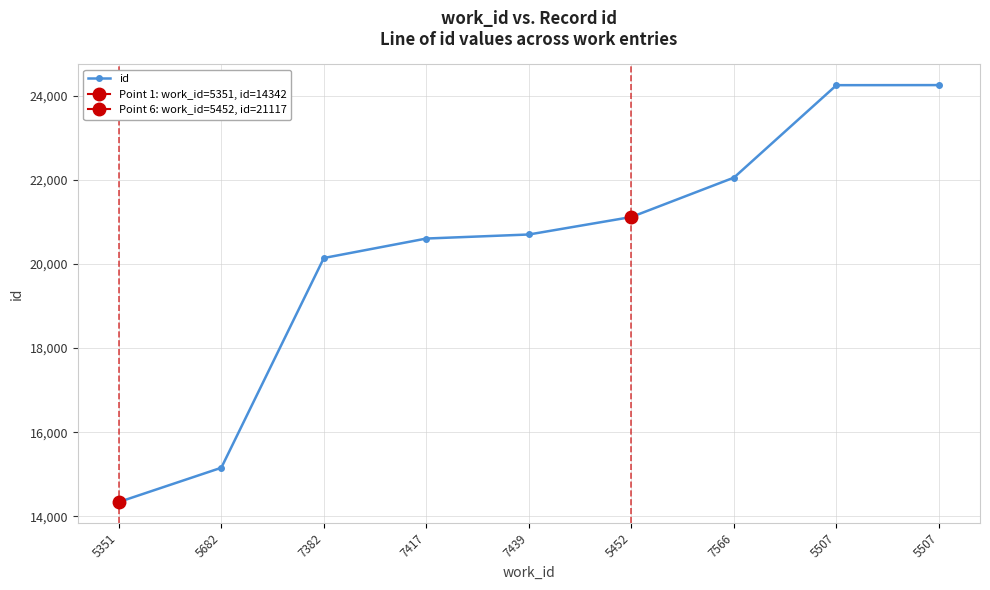

Which has a higher value, 5507 or 7566?

5507